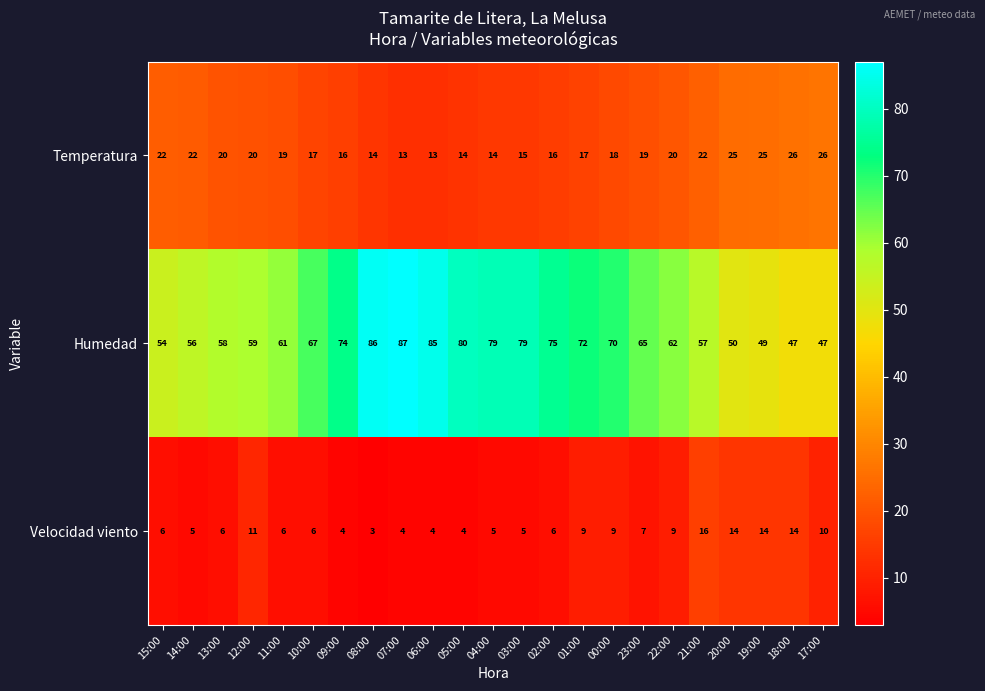

At how many categories does at least one series exceed 77?

6